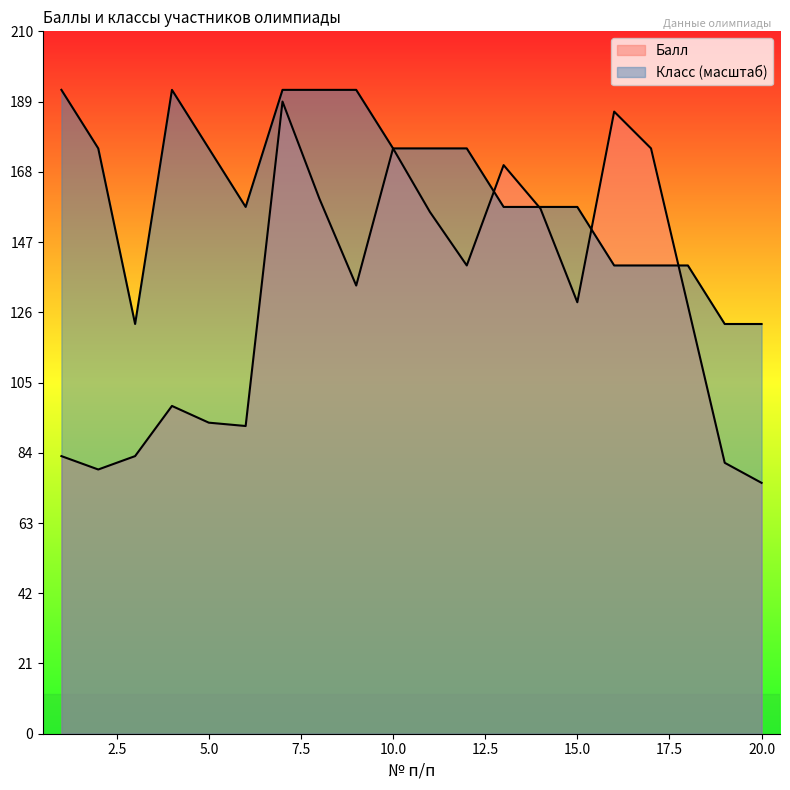

What is the average value of the Класс series?

162.8